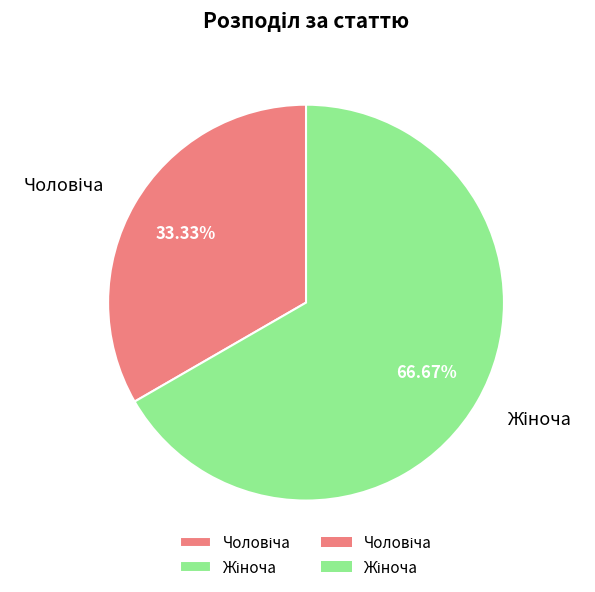

How many segments does this pie chart have?

2